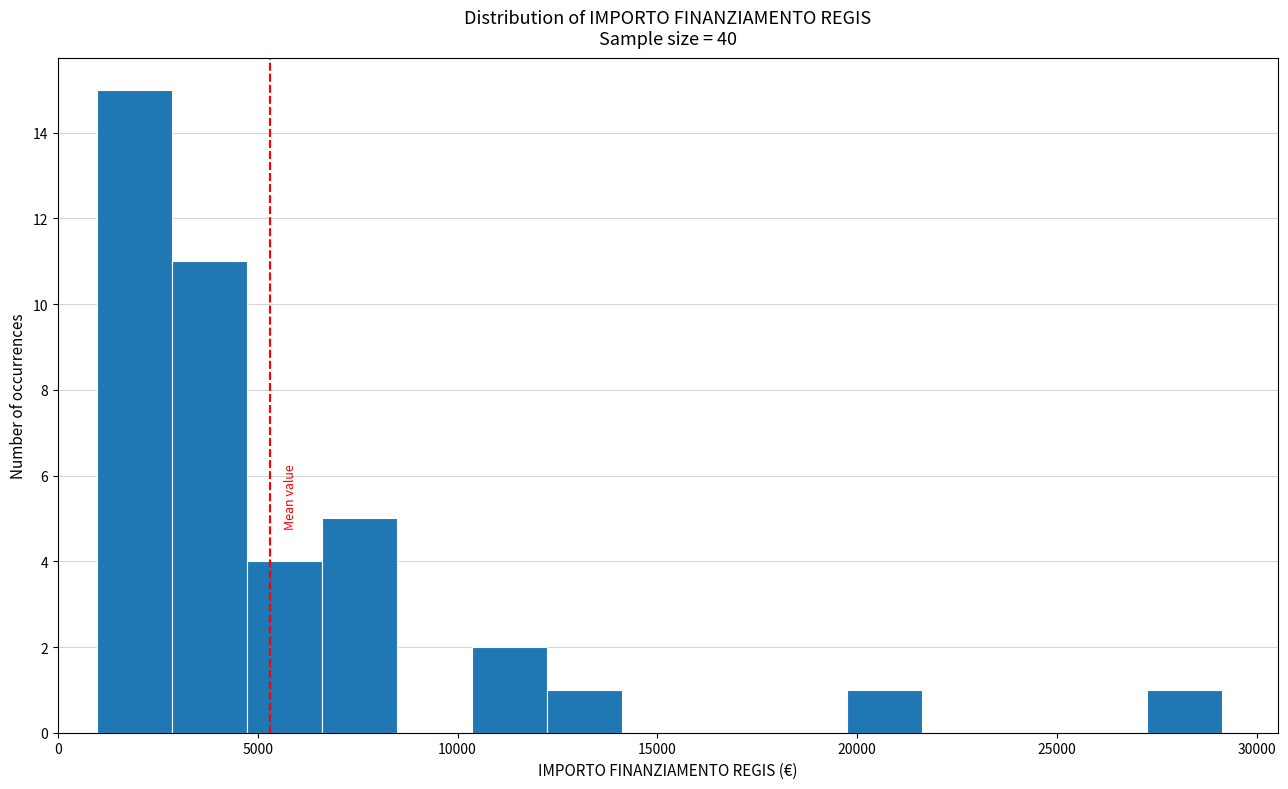

Around what value on the x-axis is the tallest bar? Give the approximate position of its centre, as read against the axis.

2000